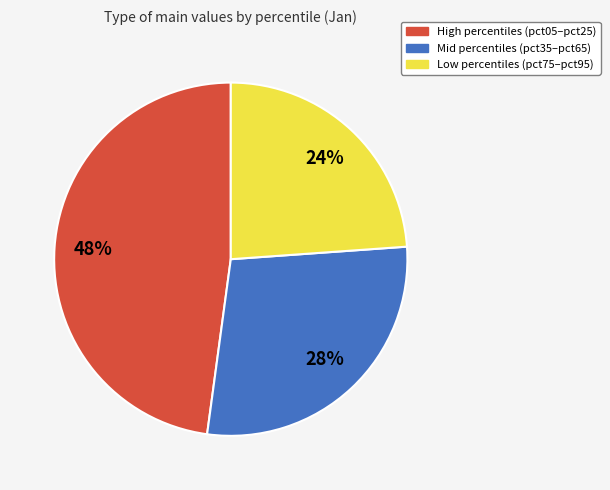

Is there any slice that represents more than half of the pie?

No